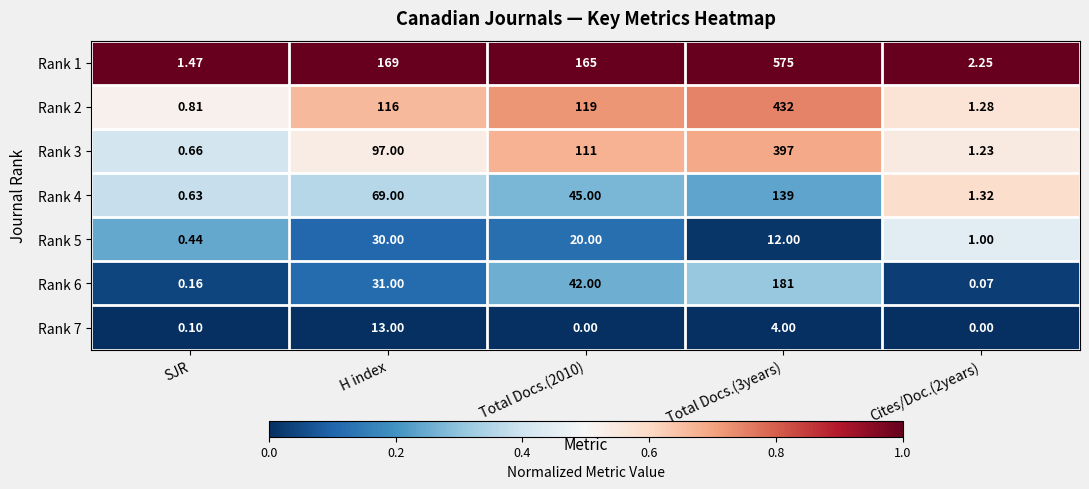

How many distinct data groups are displayed?

7